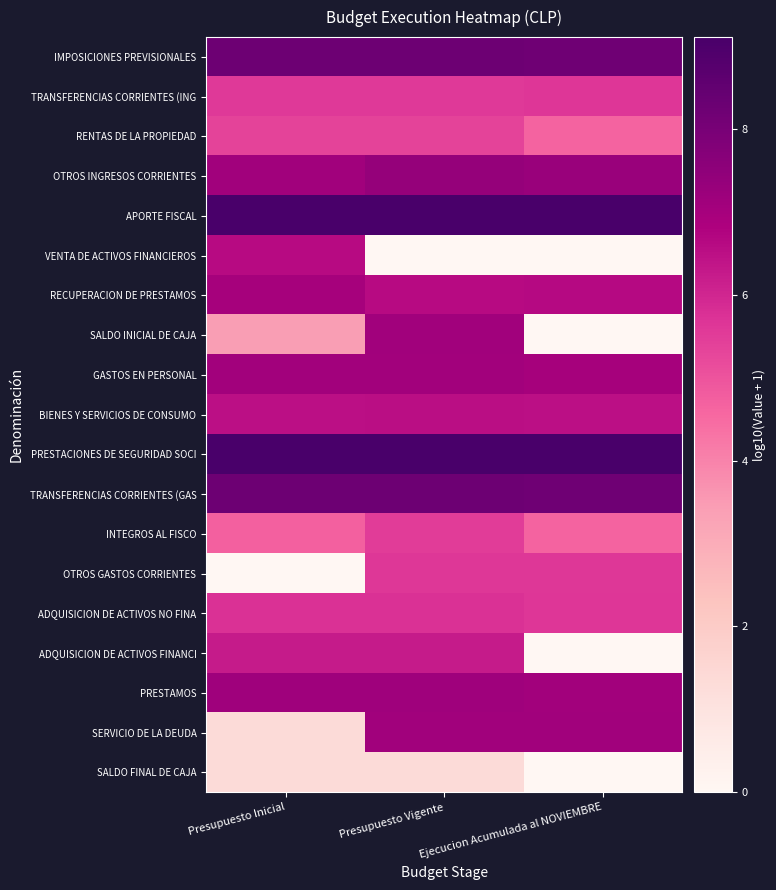

What is the difference between the highest and lowest values at Presupuesto Vigente?

9.1